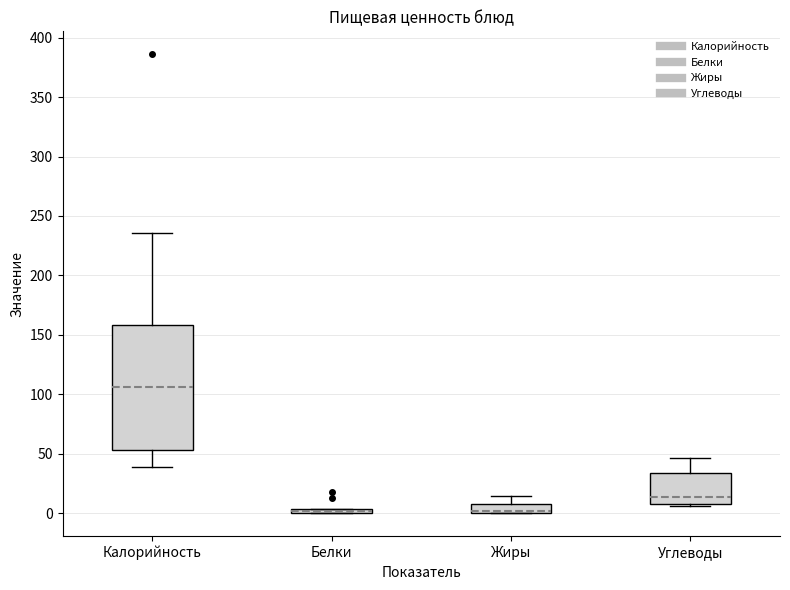

Where does the median line of the box for Углеводы sit on the y-axis? The values are not printed on the chart, so give them approximately, as read against the axis.

15